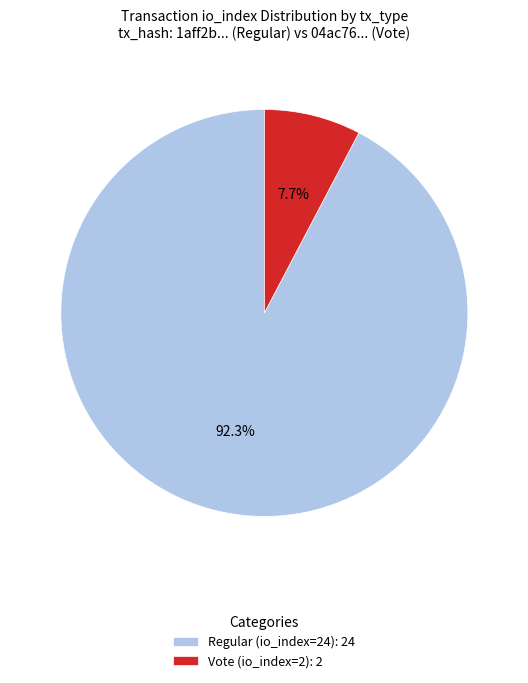

Is the sum of Regular (io_index=24) and Vote (io_index=2) greater than half?

Yes